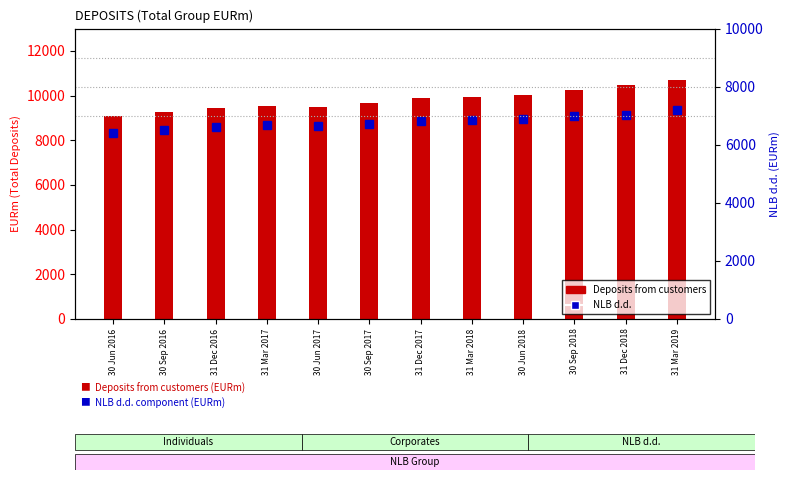

What is the smallest value displayed?

6409.5